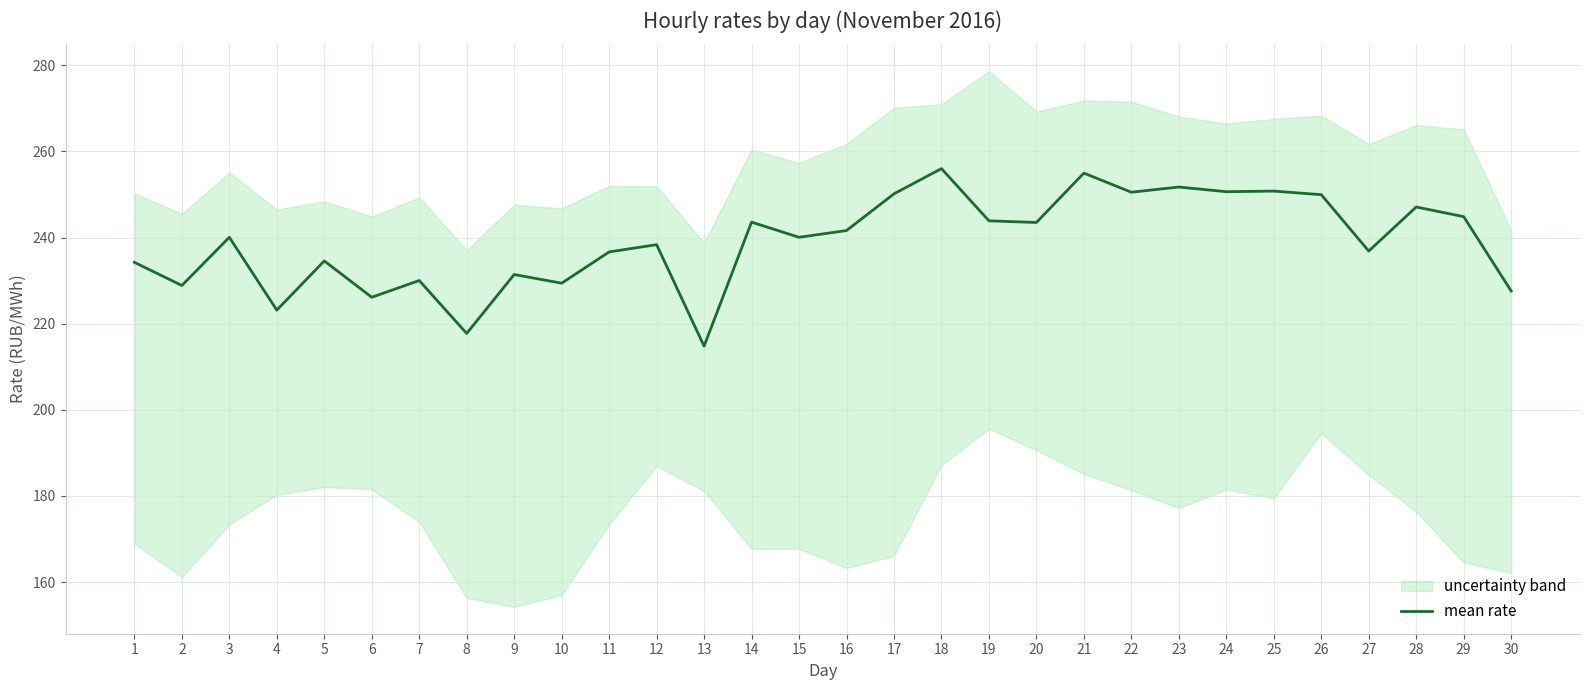

Which category has the lowest value across all series?

13